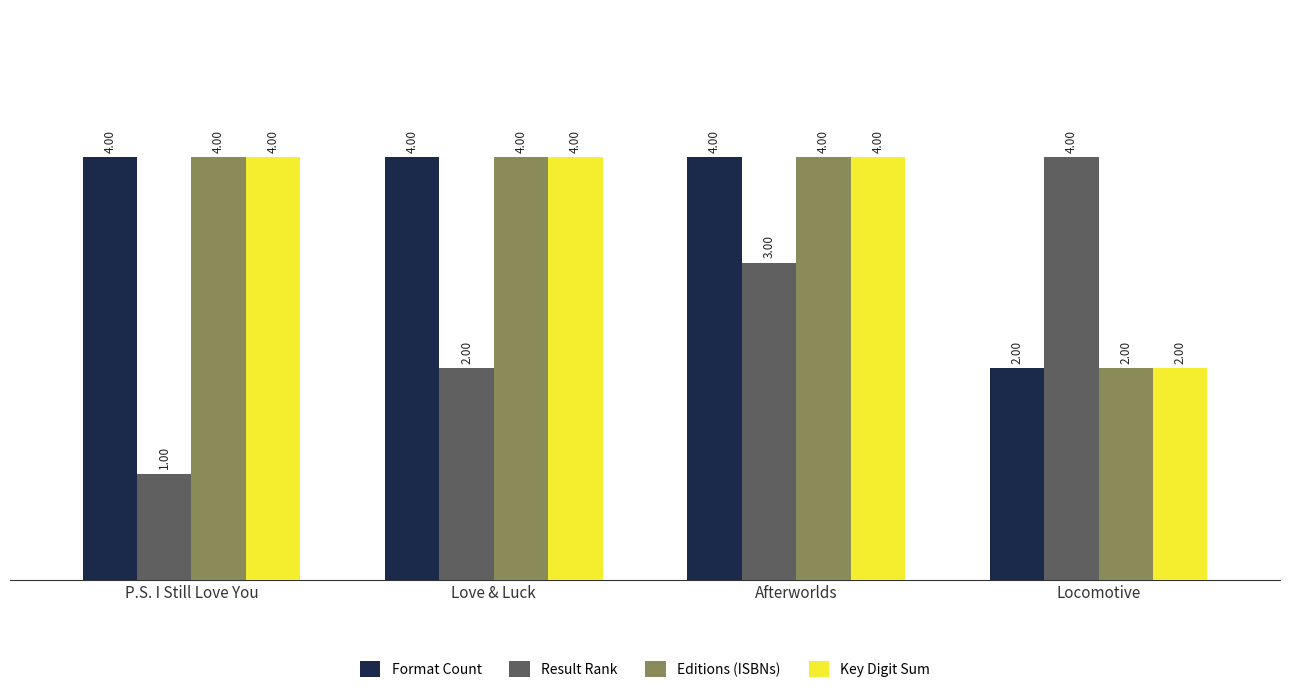

What value does the Key Digit Sum series have at Afterworlds?

4